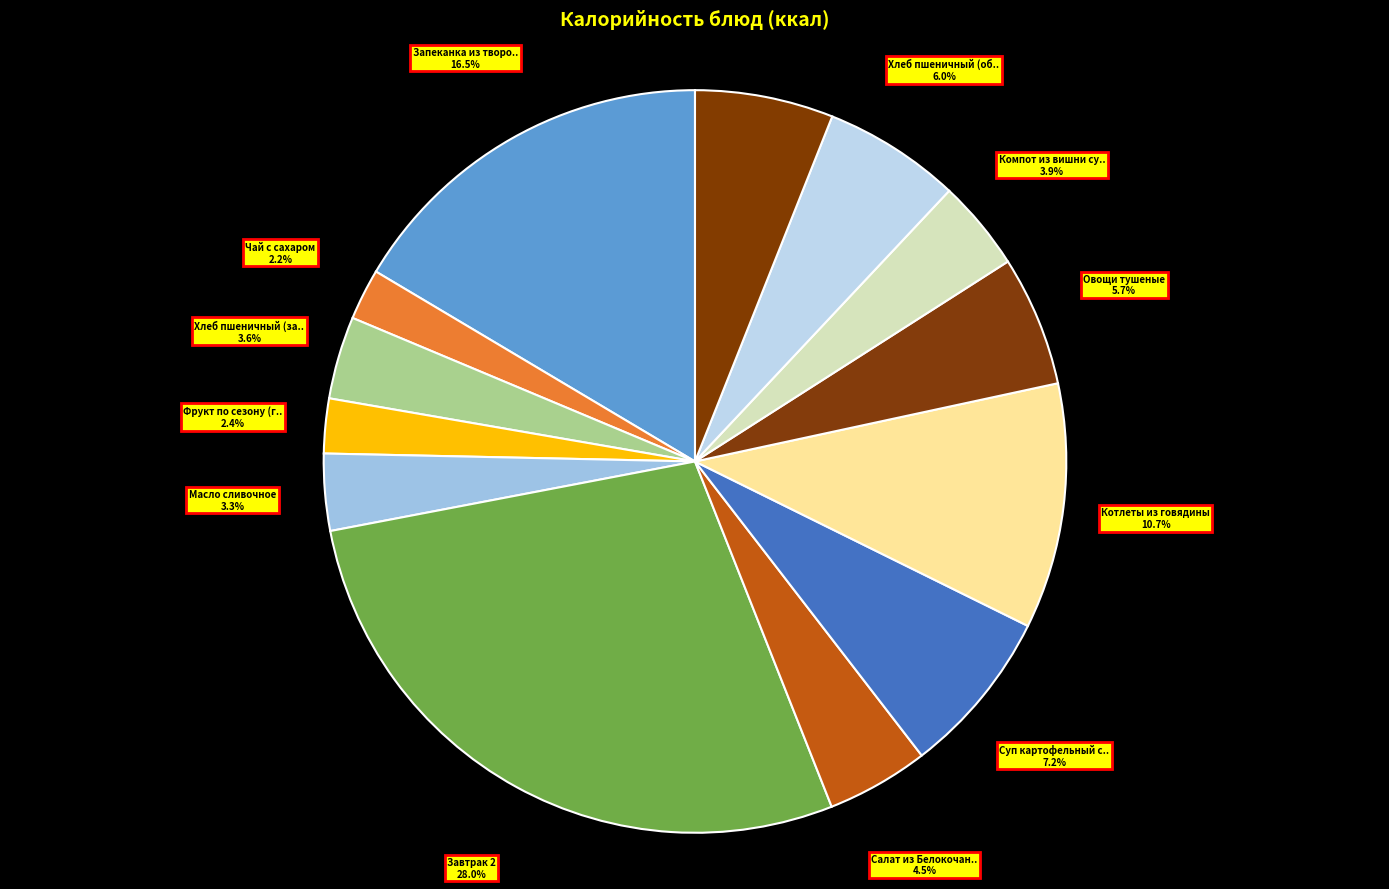

How many segments does this pie chart have?

13